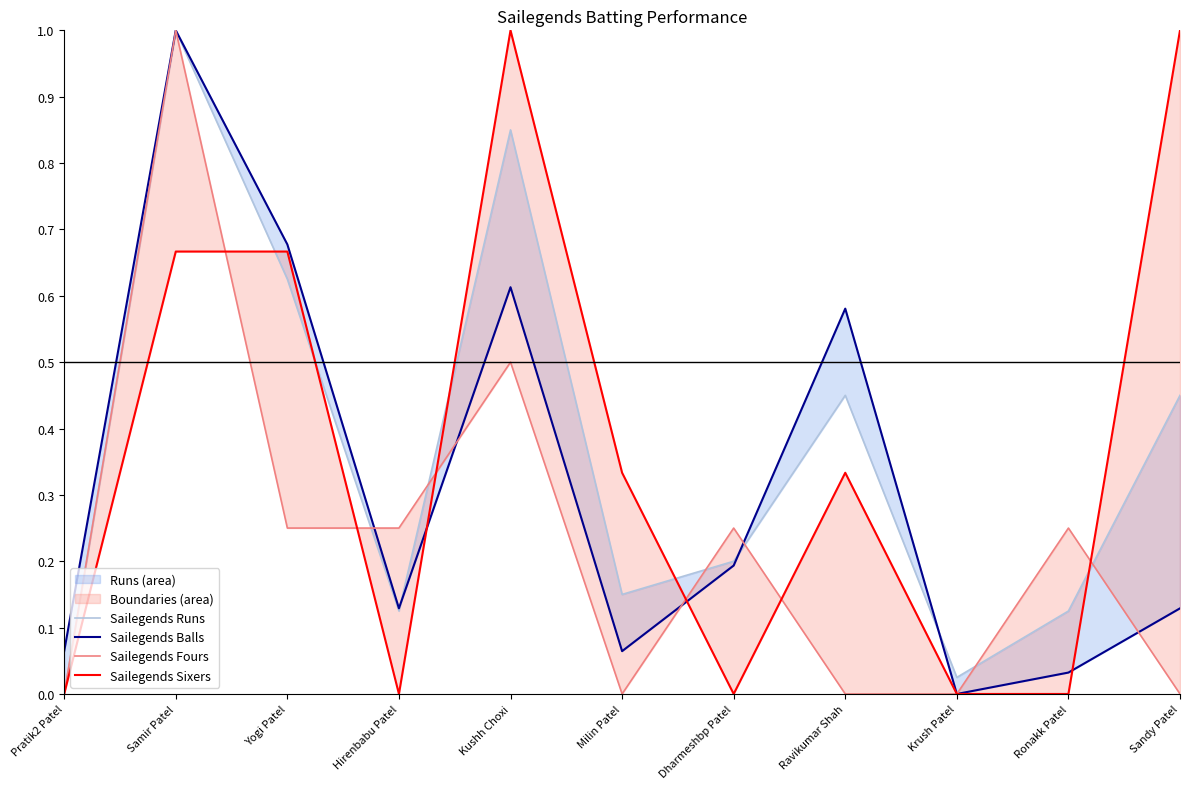

What is the highest value of the Sailegends Sixers series?

1.0